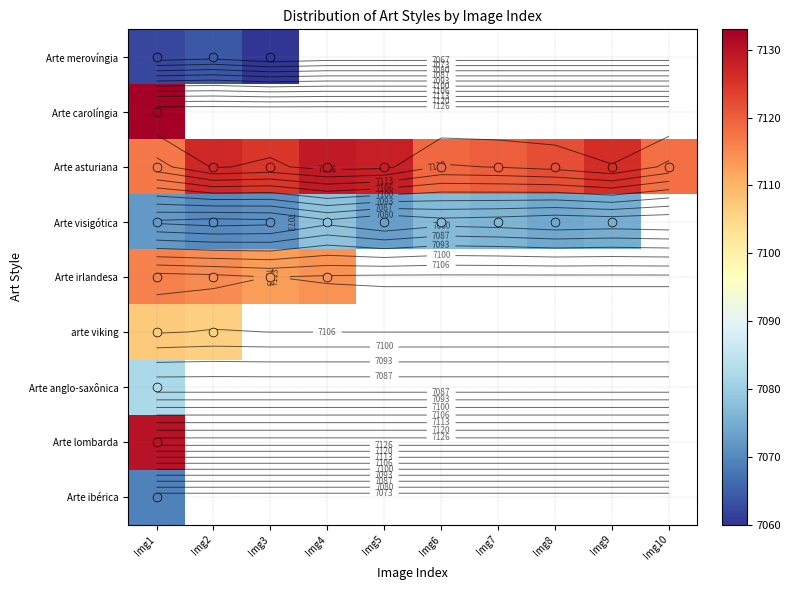

What is the minimum value for Arte carolíngia?

7133.0